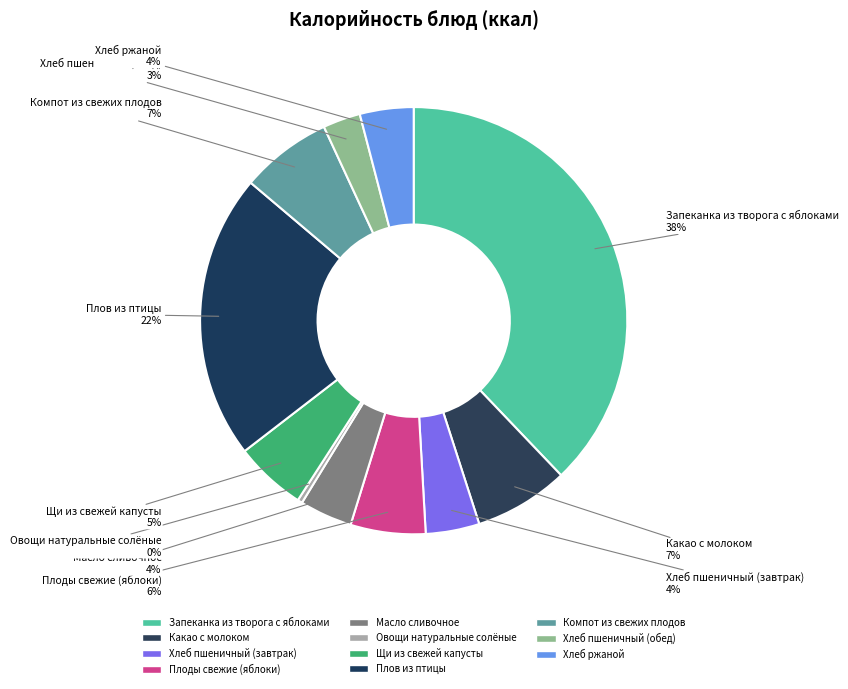

How many segments does this pie chart have?

11